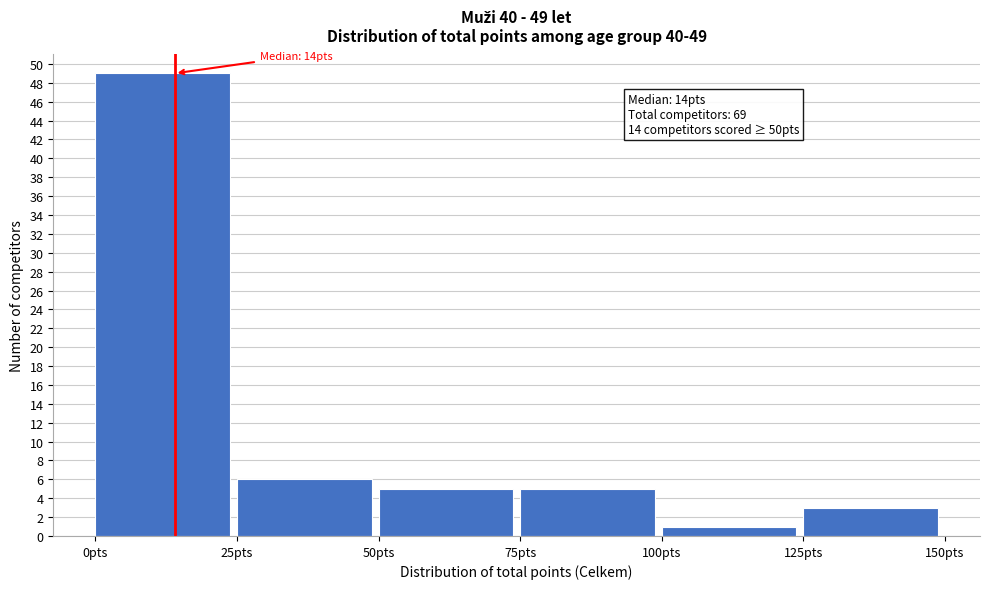

Over which range of the x-axis is the bar tallest?

0 to 25